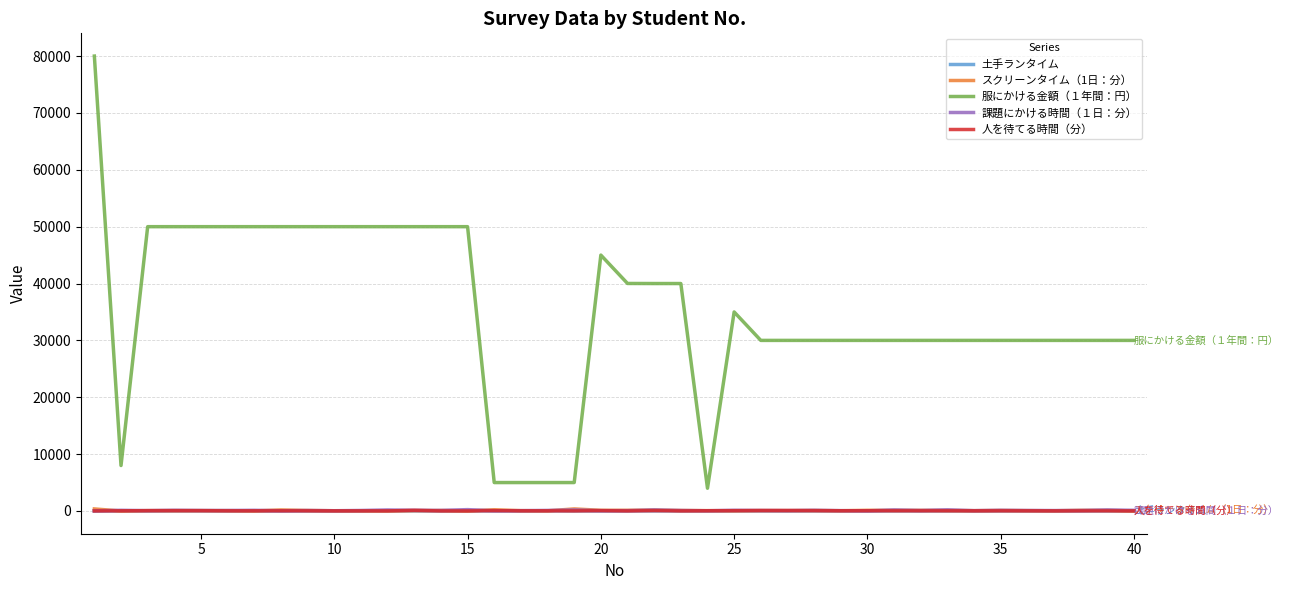

True or false: スクリーンタイム（1日：分） and 服にかける金額（１年間：円） intersect in this chart.

False